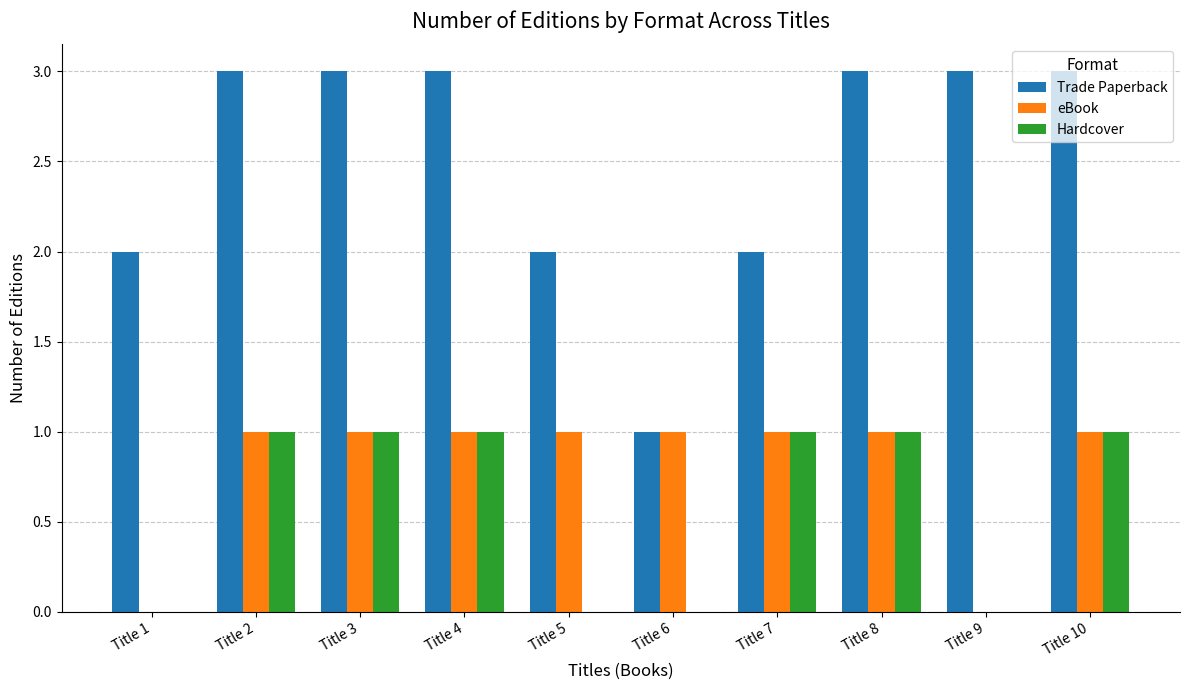

Which series has the largest range (max minus min)?

Trade Paperback